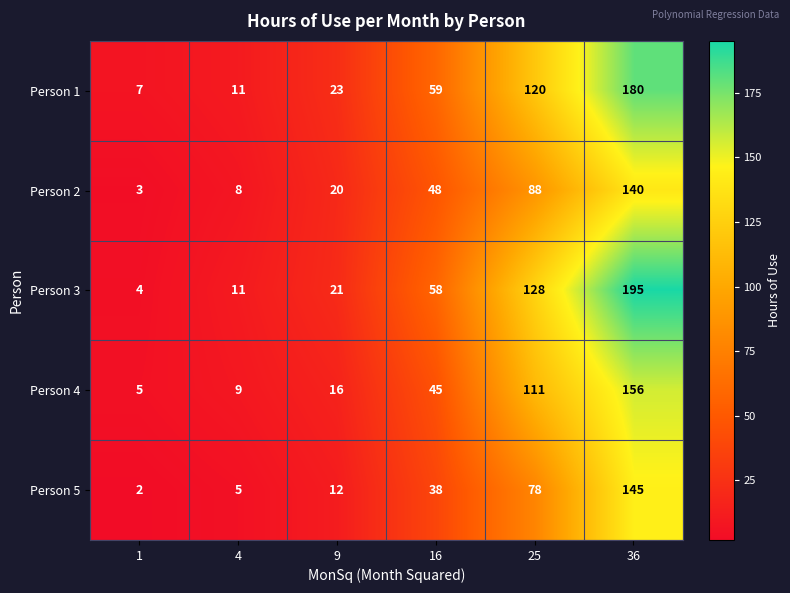

Reading left to right, extract all data points from this chart.

Person 1: 1=7	4=11	9=23	16=59	25=120	36=180
Person 2: 1=3	4=8	9=20	16=48	25=88	36=140
Person 3: 1=4	4=11	9=21	16=58	25=128	36=195
Person 4: 1=5	4=9	9=16	16=45	25=111	36=156
Person 5: 1=2	4=5	9=12	16=38	25=78	36=145